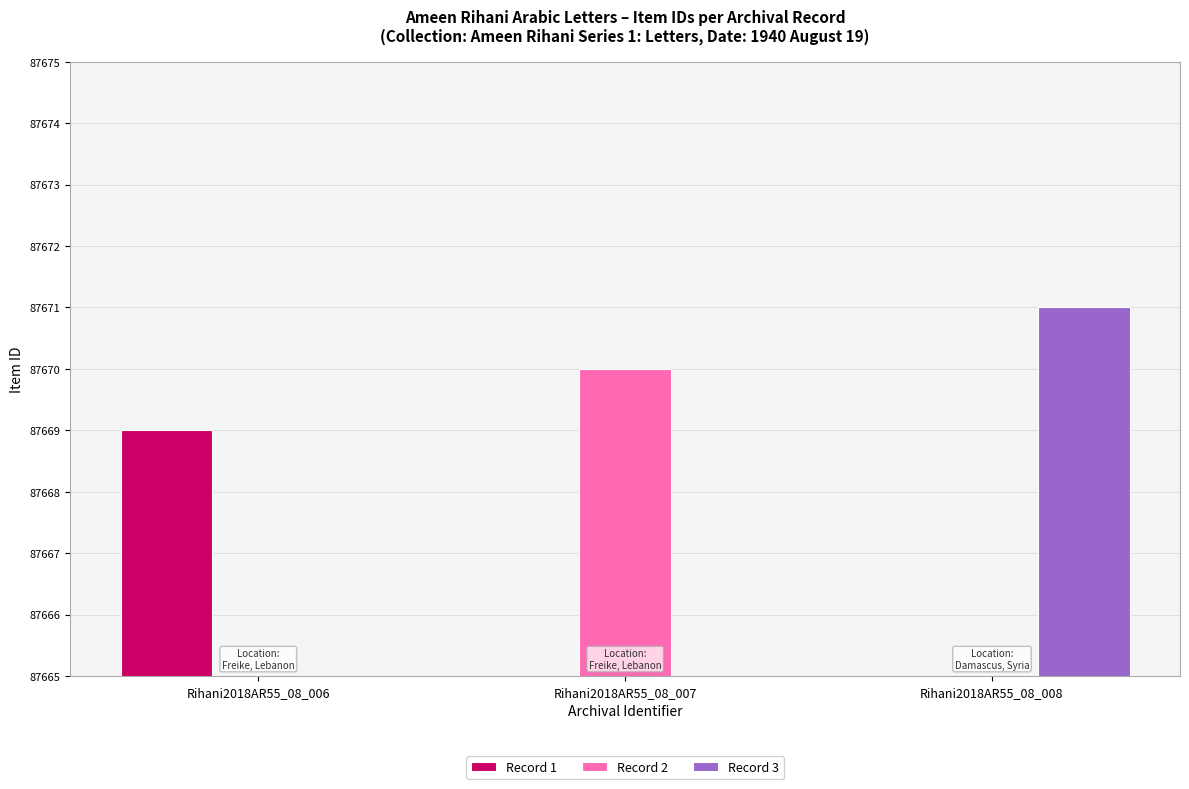

Reading right to left, what are all the values shown in this chart?

Record 1: Rihani2018AR55_08_008=0	Rihani2018AR55_08_007=0	Rihani2018AR55_08_006=87669
Record 2: Rihani2018AR55_08_008=0	Rihani2018AR55_08_007=87670	Rihani2018AR55_08_006=0
Record 3: Rihani2018AR55_08_008=87671	Rihani2018AR55_08_007=0	Rihani2018AR55_08_006=0